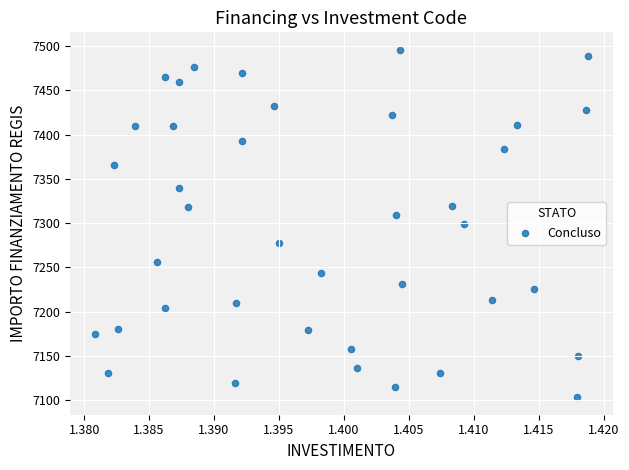

What is the range of Y values (max minus min)?

392.5